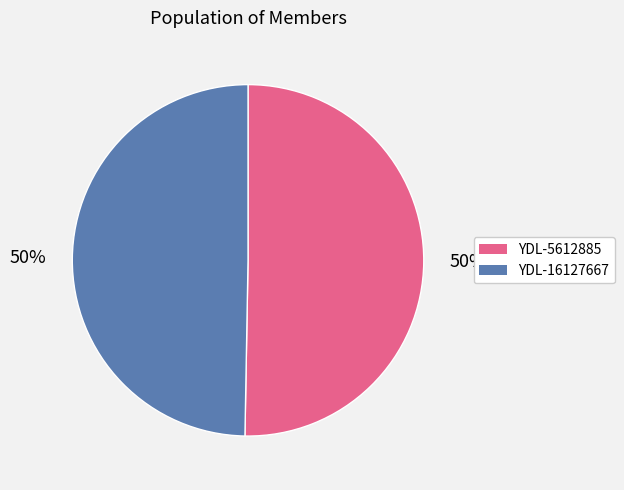

Approximately how many times larger is the value at YDL-16127667 compared to YDL-5612885?

1.0